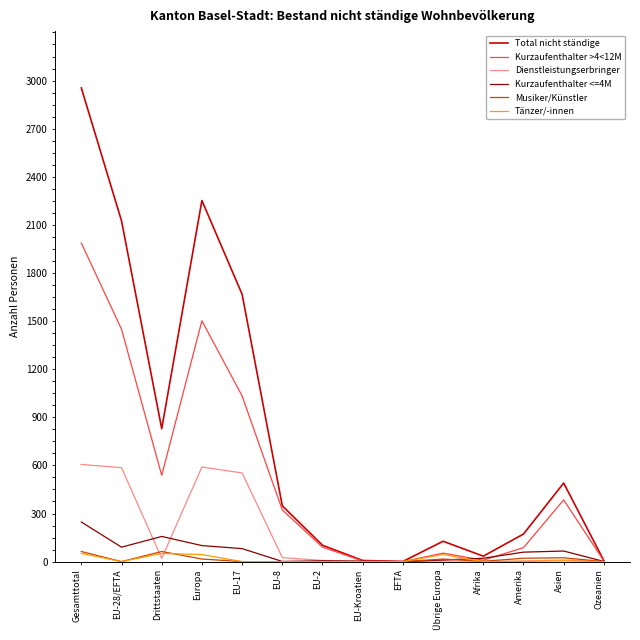

True or false: Dienstleistungserbringer has a value of 1050 at Europa.

False